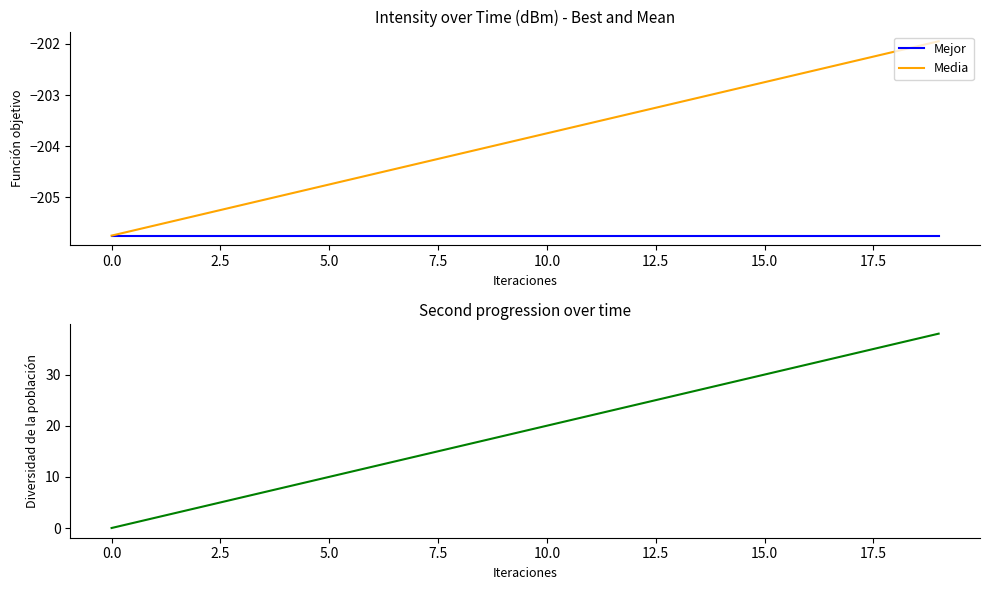

Reading left to right, list all the values displayed in this chart.

Mejor: -205.7	-205.7	-205.7	-205.7	-205.7	-205.7	-205.7	-205.7	-205.7	-205.7	-205.7	-205.7	-205.7	-205.7	-205.7	-205.7	-205.7	-205.7	-205.7	-205.7
Media: -205.7	-205.5	-205.3	-205.1	-204.9	-204.7	-204.5	-204.3	-204.1	-203.9	-203.7	-203.5	-203.3	-203.1	-202.9	-202.7	-202.5	-202.3	-202.1	-201.9
second: 0.0	2.0	4.0	6.0	8.0	10.0	12.0	14.0	16.0	18.0	20.0	22.0	24.0	26.0	28.0	30.0	32.0	34.0	36.0	38.0